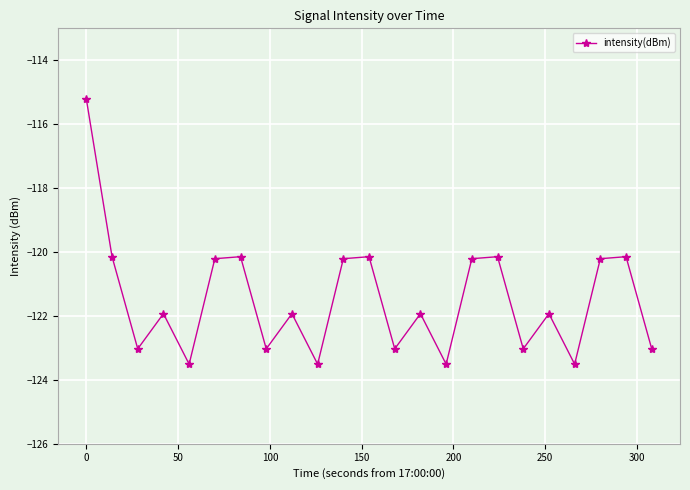

What is the difference between the second highest and second lowest values?

3.4